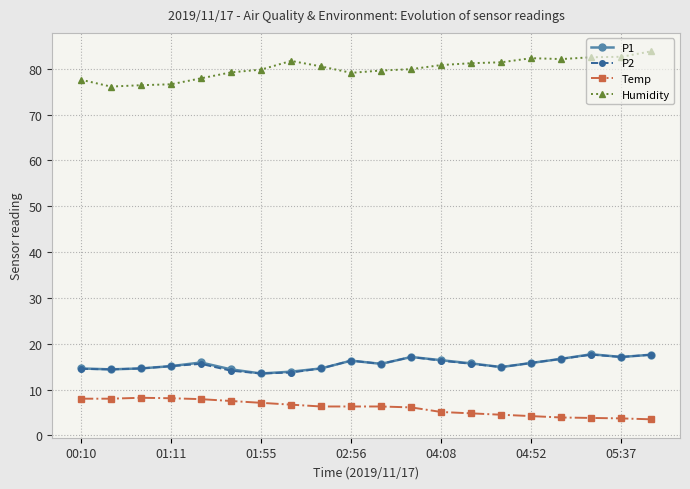

True or false: Humidity and P2 intersect in this chart.

False